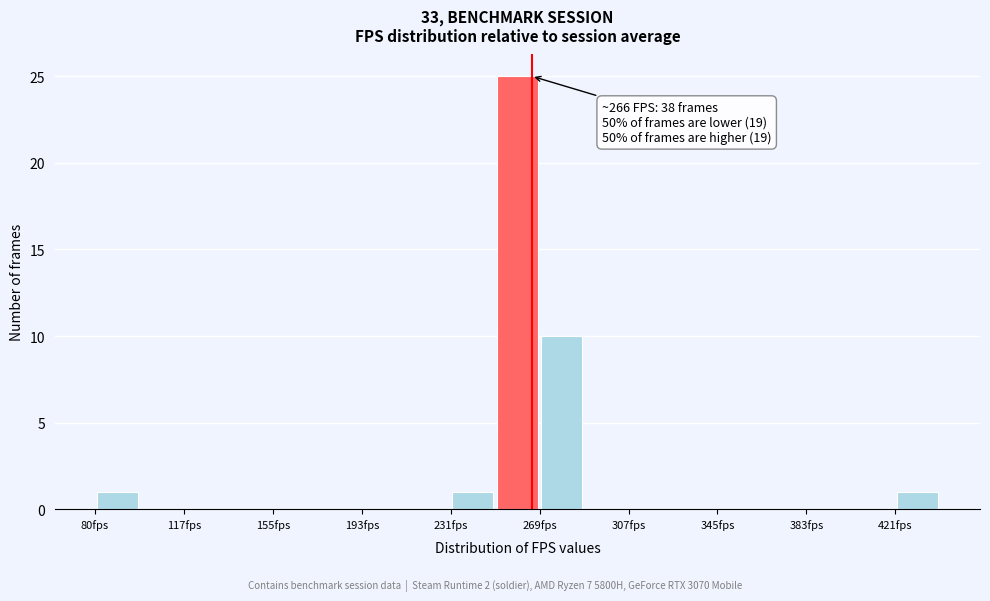

Read against the x-axis, roughly where is the centre of the tallest bar?

260